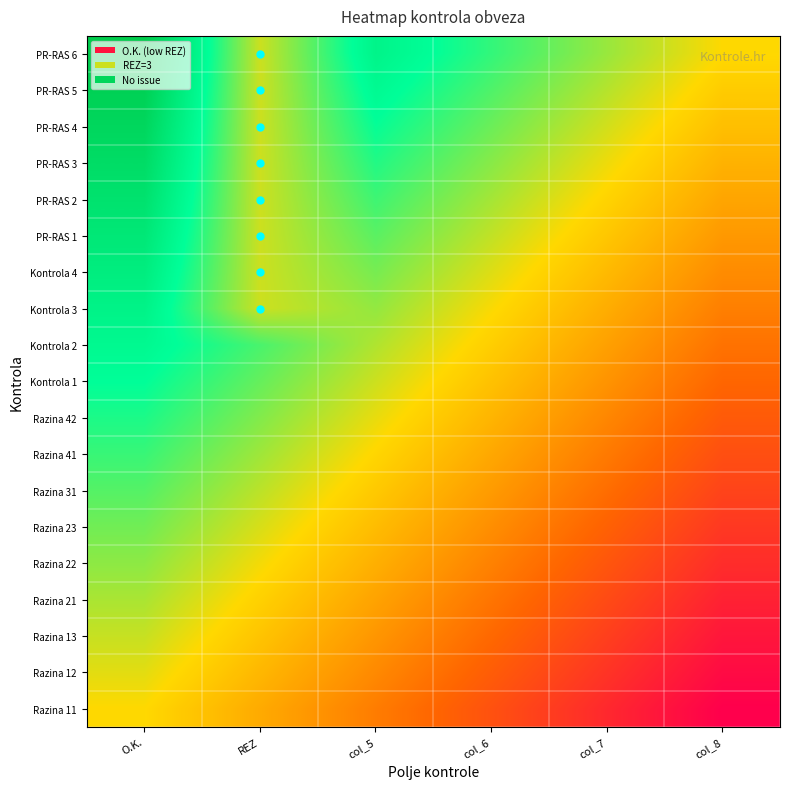

Reading left to right, extract all data points from this chart.

Razina 11: O.K.=0.5	REZ=0.4	col_5=0.3	col_6=0.2	col_7=0.1	col_8=0.0
Razina 12: O.K.=0.5	REZ=0.4	col_5=0.3	col_6=0.2	col_7=0.1	col_8=0.0
Razina 13: O.K.=0.6	REZ=0.5	col_5=0.4	col_6=0.3	col_7=0.2	col_8=0.1
Razina 21: O.K.=0.6	REZ=0.5	col_5=0.4	col_6=0.3	col_7=0.2	col_8=0.1
Razina 22: O.K.=0.6	REZ=0.5	col_5=0.4	col_6=0.3	col_7=0.2	col_8=0.1
Razina 23: O.K.=0.6	REZ=0.5	col_5=0.4	col_6=0.3	col_7=0.2	col_8=0.1
Razina 31: O.K.=0.7	REZ=0.6	col_5=0.5	col_6=0.4	col_7=0.3	col_8=0.2
Razina 41: O.K.=0.7	REZ=0.6	col_5=0.5	col_6=0.4	col_7=0.3	col_8=0.2
Razina 42: O.K.=0.7	REZ=0.6	col_5=0.5	col_6=0.4	col_7=0.3	col_8=0.2
Kontrola 1: O.K.=0.8	REZ=0.7	col_5=0.6	col_6=0.5	col_7=0.3	col_8=0.2
Kontrola 2: O.K.=0.8	REZ=0.7	col_5=0.6	col_6=0.5	col_7=0.4	col_8=0.3
Kontrola 3: O.K.=0.8	REZ=0.6	col_5=0.6	col_6=0.5	col_7=0.4	col_8=0.3
Kontrola 4: O.K.=0.8	REZ=0.6	col_5=0.6	col_6=0.5	col_7=0.4	col_8=0.3
PR-RAS 1: O.K.=0.9	REZ=0.6	col_5=0.7	col_6=0.6	col_7=0.5	col_8=0.4
PR-RAS 2: O.K.=0.9	REZ=0.6	col_5=0.7	col_6=0.6	col_7=0.5	col_8=0.4
PR-RAS 3: O.K.=0.9	REZ=0.6	col_5=0.7	col_6=0.6	col_7=0.5	col_8=0.4
PR-RAS 4: O.K.=0.9	REZ=0.6	col_5=0.7	col_6=0.6	col_7=0.5	col_8=0.4
PR-RAS 5: O.K.=1.0	REZ=0.6	col_5=0.8	col_6=0.7	col_7=0.6	col_8=0.5
PR-RAS 6: O.K.=1.0	REZ=0.6	col_5=0.8	col_6=0.7	col_7=0.6	col_8=0.5